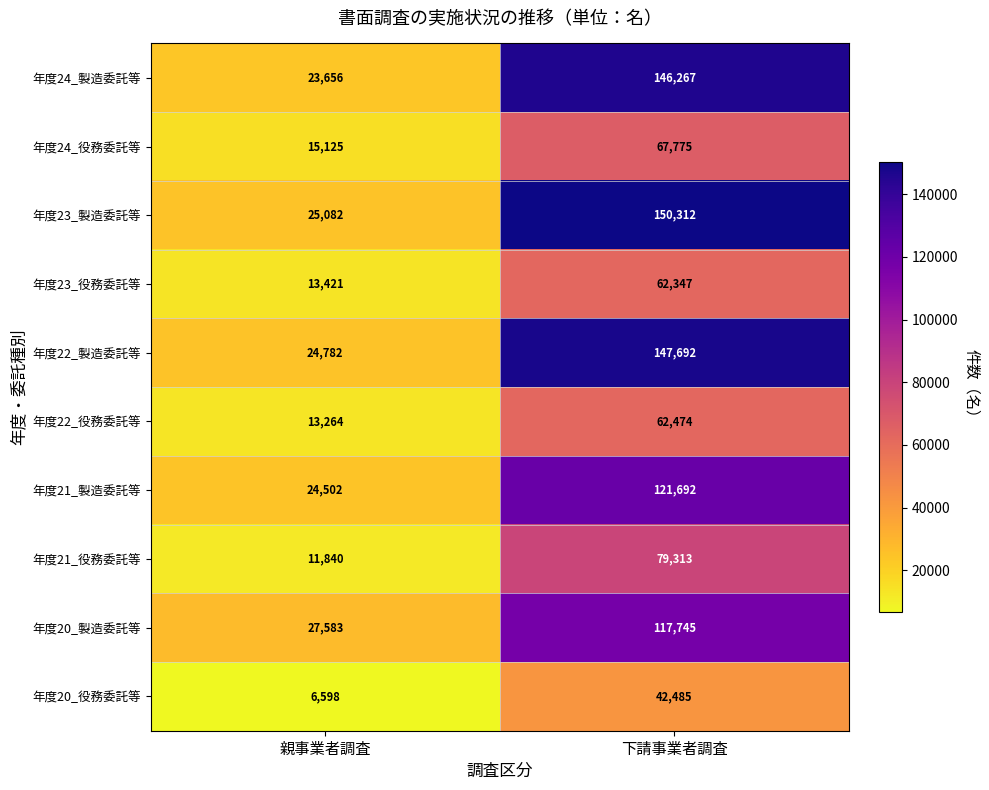

How many distinct data groups are displayed?

10